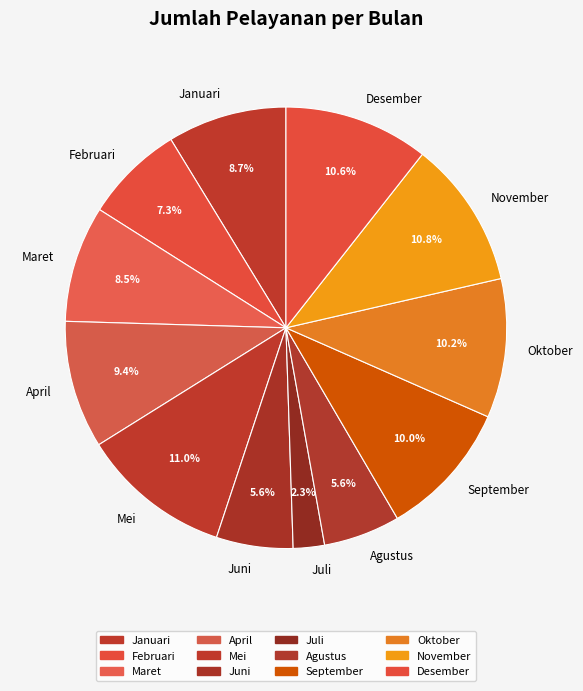

To the nearest percent, what is the difference between the Februari and April slice percentages?

2%